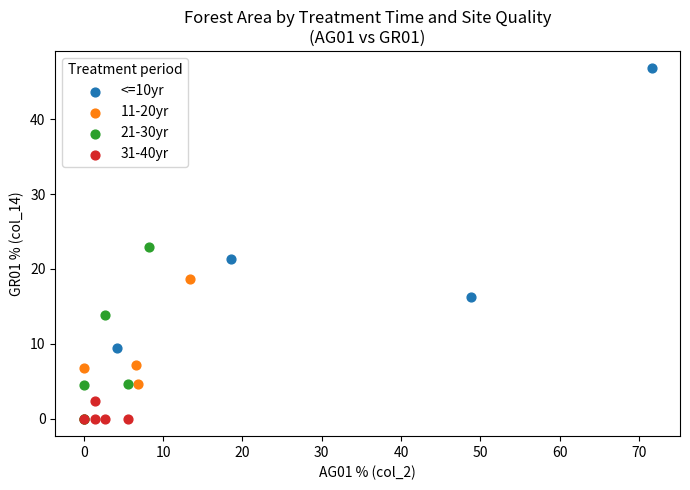

Which series reaches the maximum Y coordinate?

<=10yr